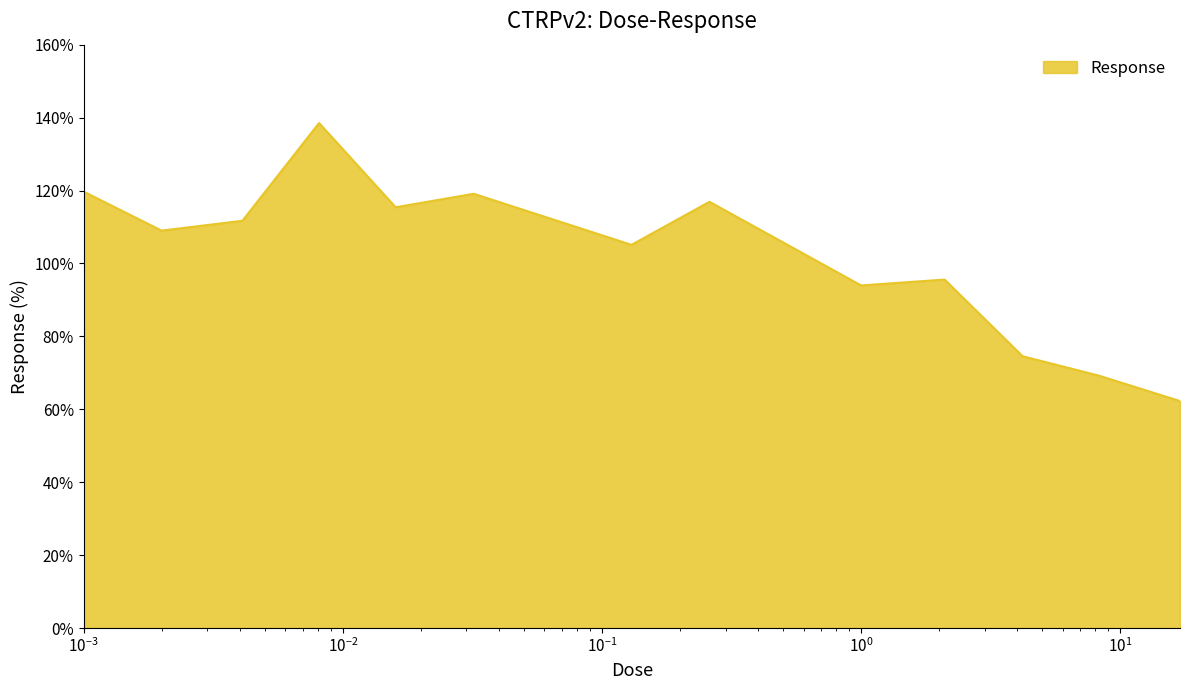

What is the greatest value displayed?

138.5